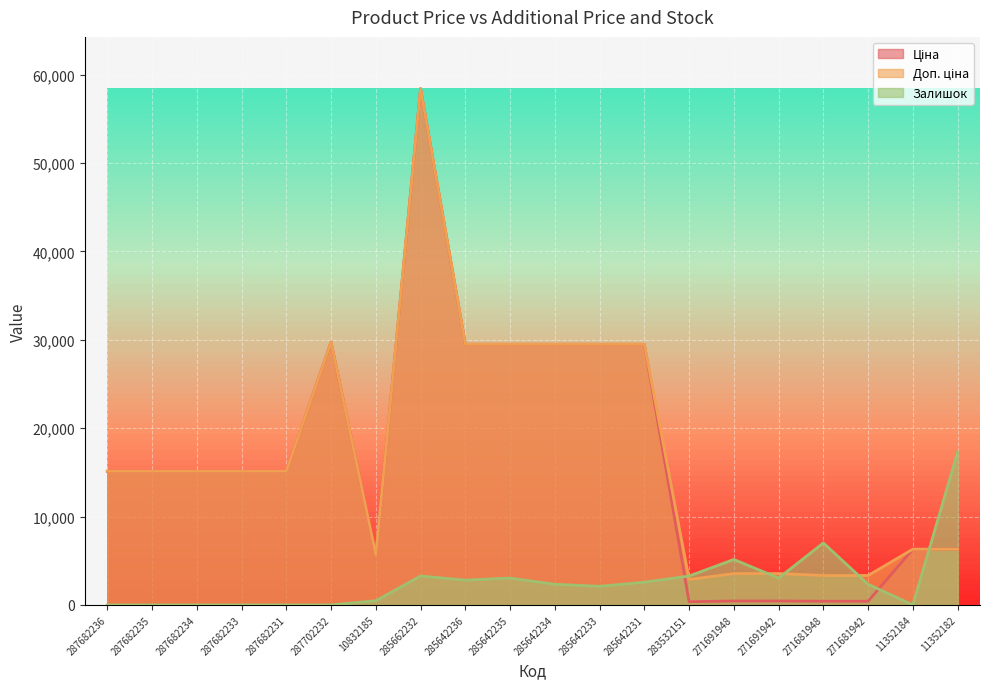

How many values in the Залишок series are below 2337?

9